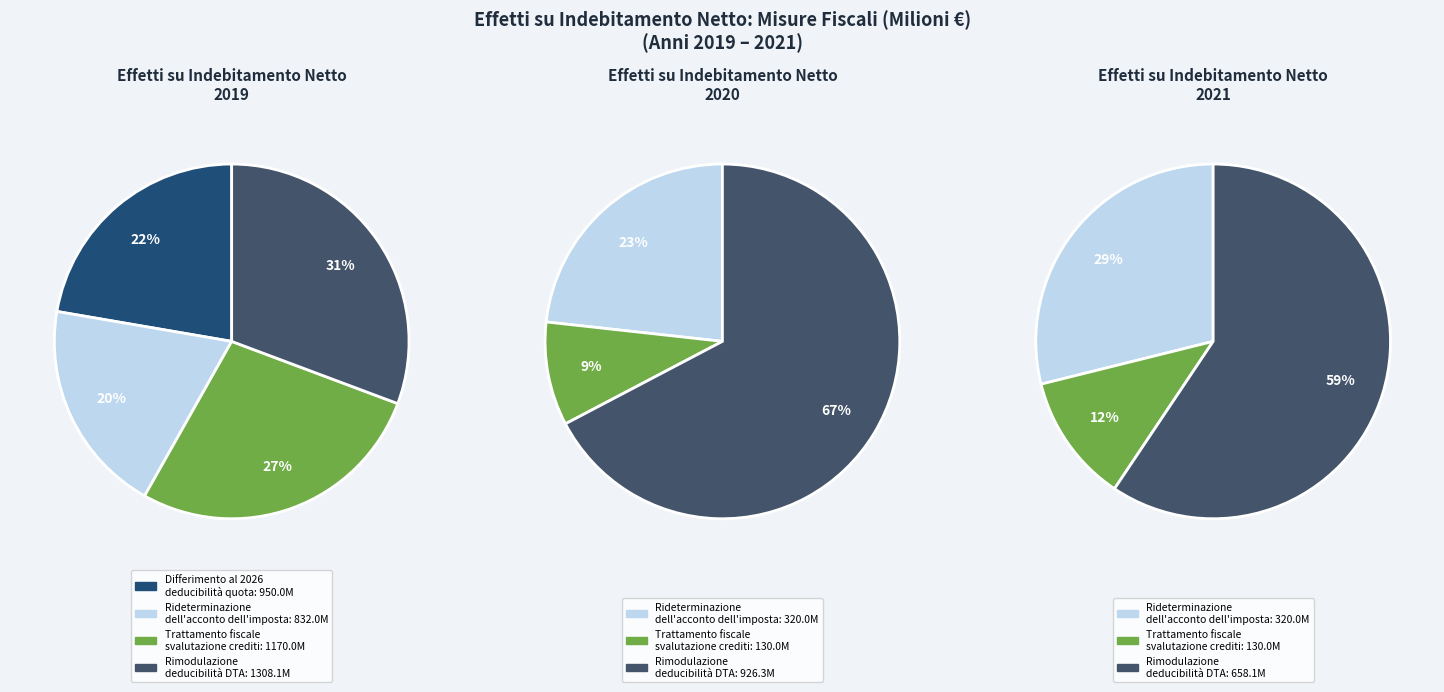

What portion of the pie excludes Differimento al 2026
deducibilità quota?

77.7%